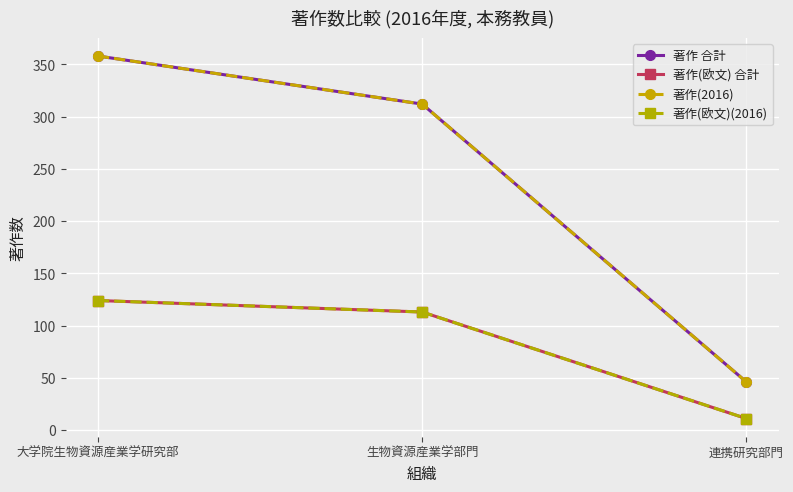

Is this an area chart (filled region under the line)?

No